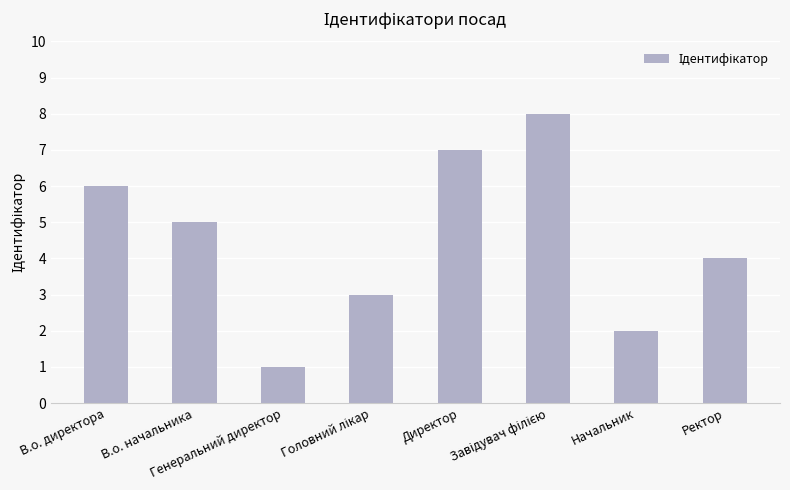

Are the bars horizontal?

No